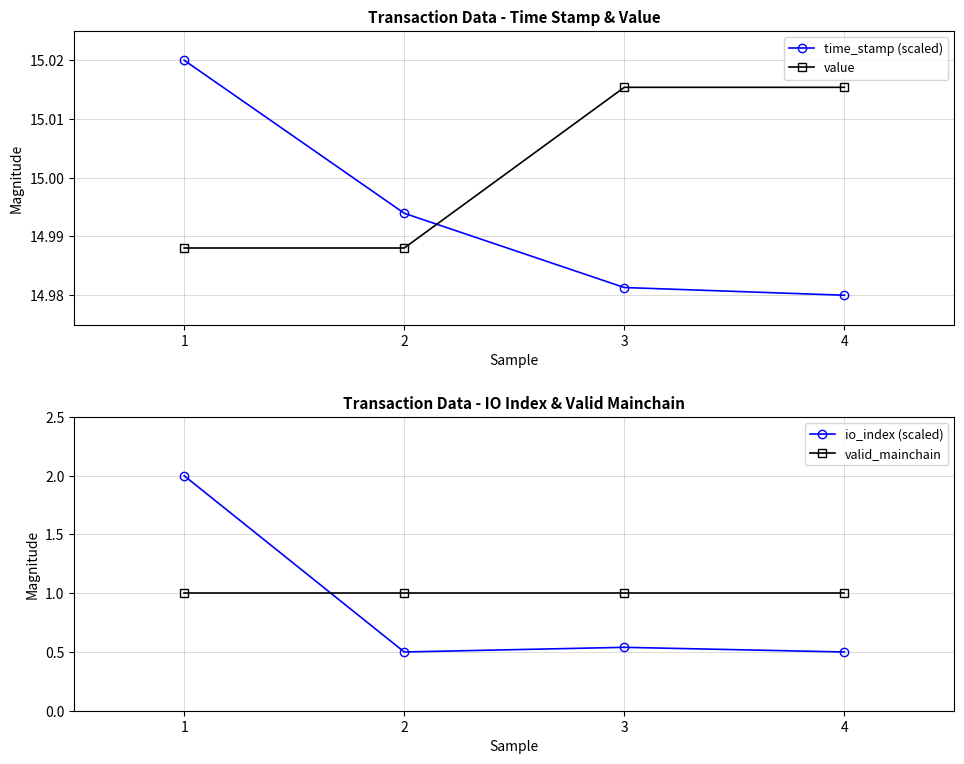

Is it true that valid_mainchain equals 0.4 at 2?

False